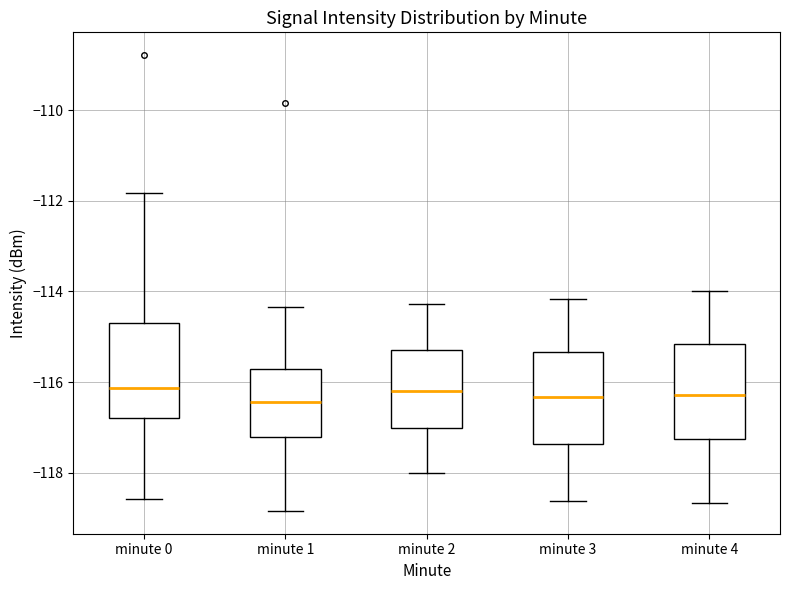

Where is the lower edge of the box for minute 2 on the y-axis? The values are not printed on the chart, so give them approximately, as read against the axis.

-117.0